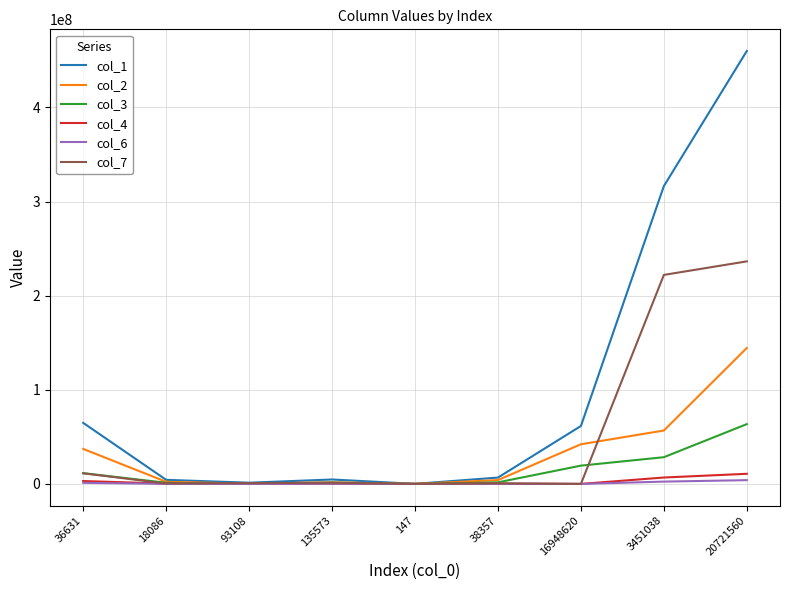

Is it true that col_3 equals 19420437 at 16948620?

True